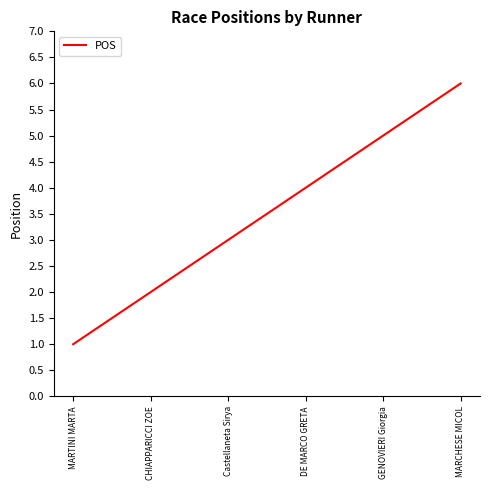

How many series are shown in this chart?

1